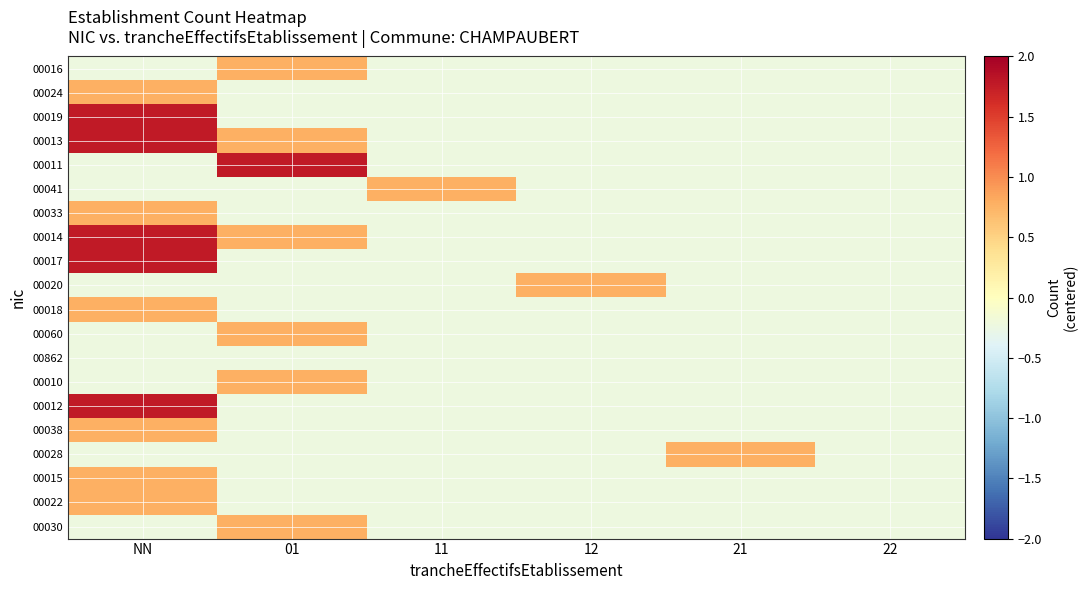

What is the maximum value shown in the chart?

1.8